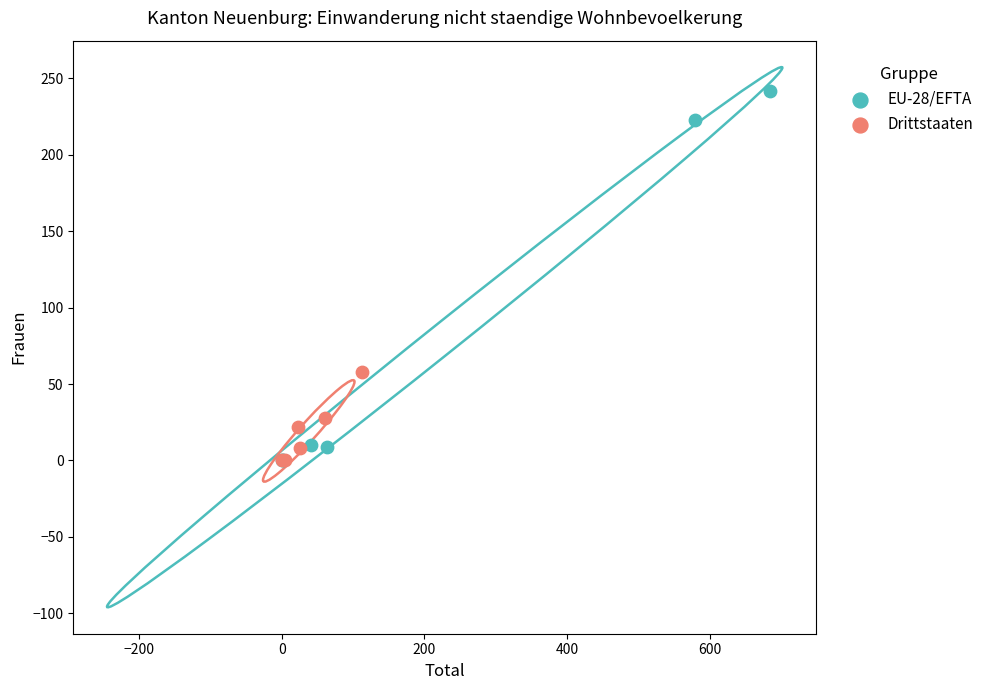

Which series reaches the maximum Y coordinate?

EU-28/EFTA